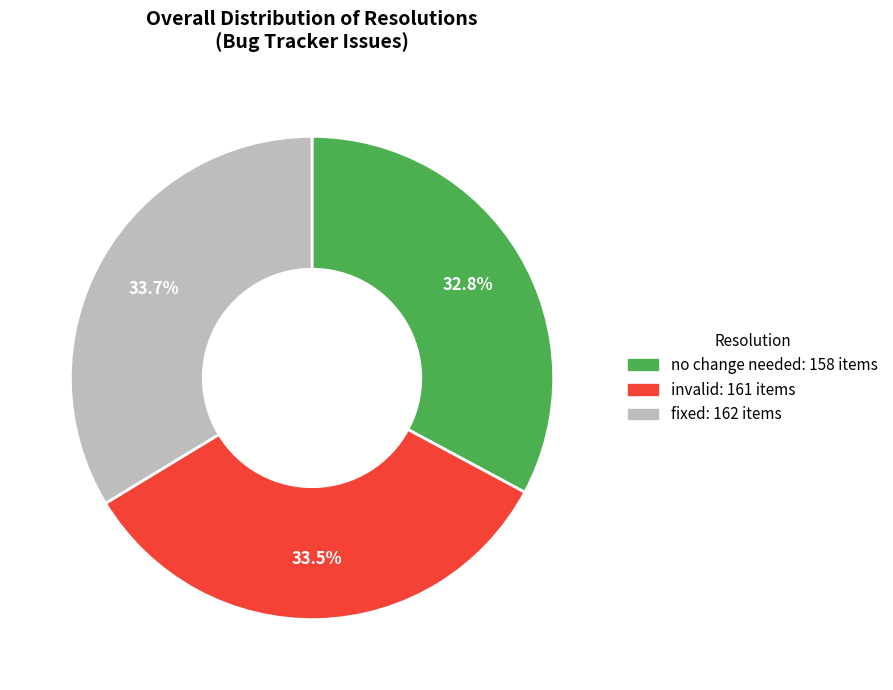

Which slice is the smallest?

no change needed